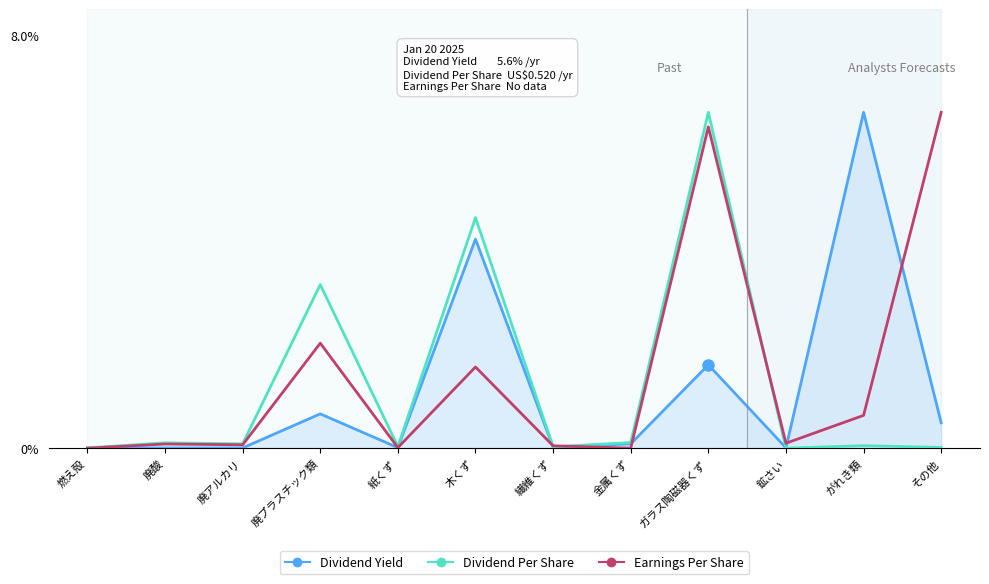

At which category is the sum across all series the highest?

ガラス陶磁器くず